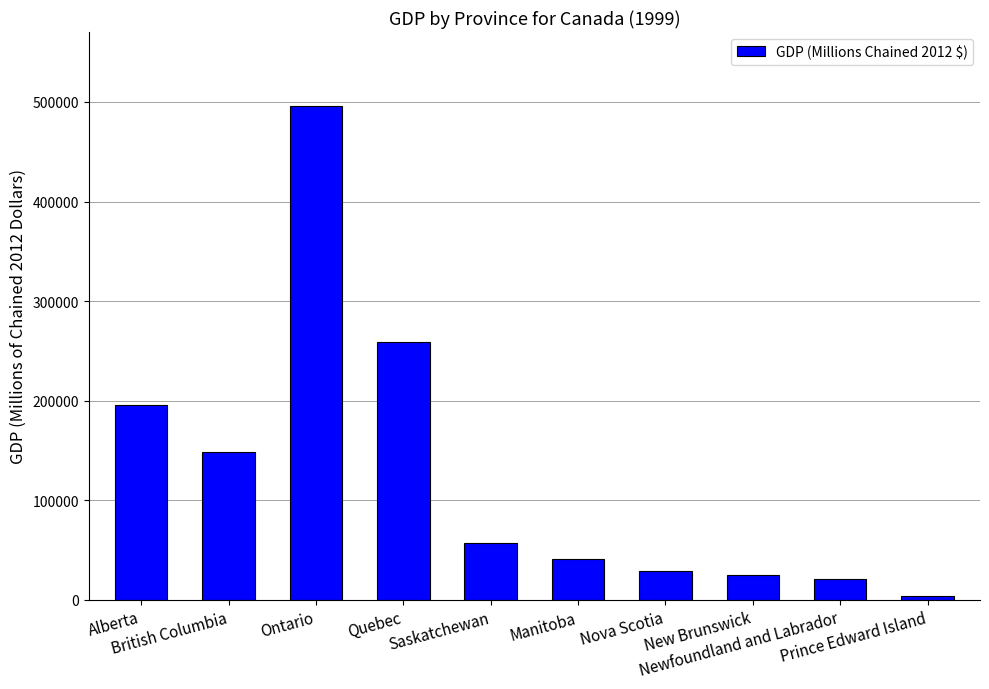

Is it true that the value at Prince Edward Island is 4071.8?

True